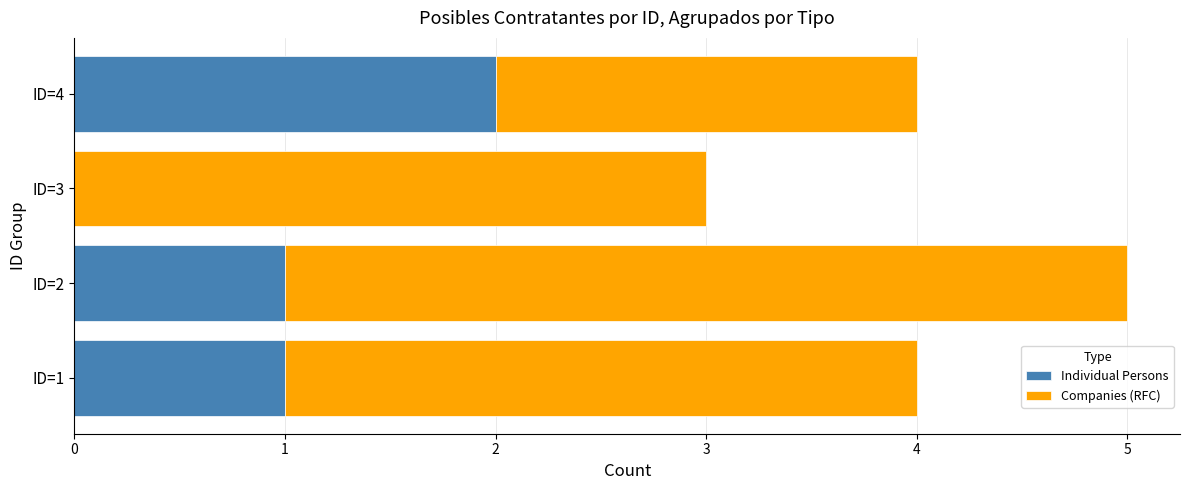

What is the sum of all Individual Persons values?

4